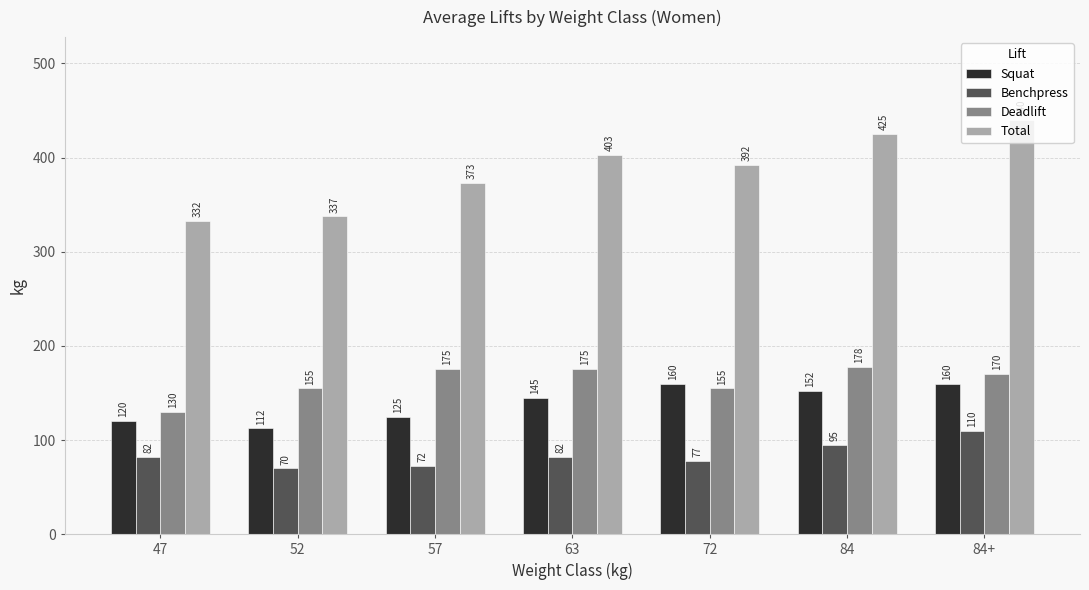

Which series has the largest total across all categories?

Total